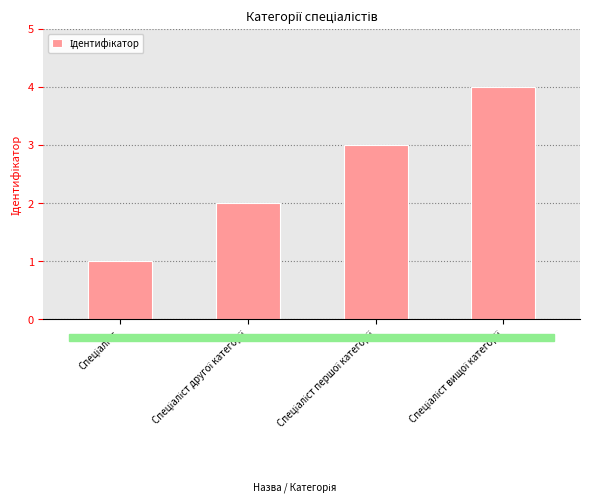

What is the sum of all values?

10